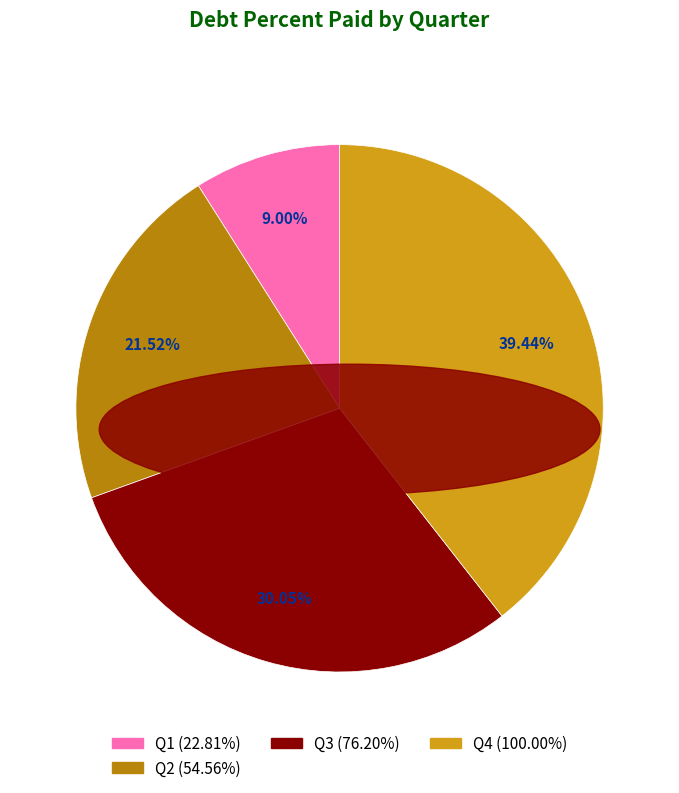

Is there any slice that represents more than half of the pie?

No